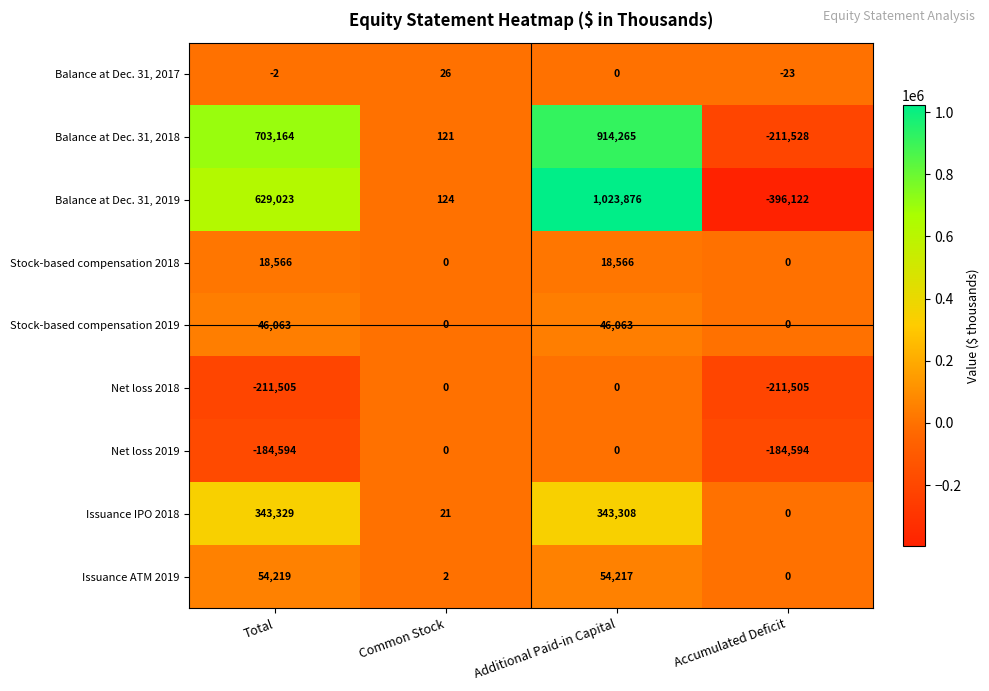

Is it true that Issuance IPO 2018 equals 111672 at Total?

False